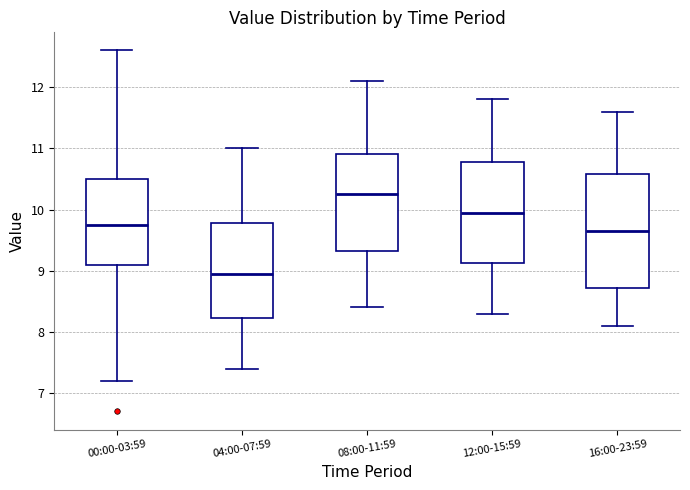

Reading left to right, read every box against the y-axis: the position of its median line, the range the box covers, and the ends of its whiskers. The values are not printed on the chart, so give them approximately, as read against the axis.

00:00-03:59: median 9.8, box 9.1 to 10.5, whiskers 7.2 to 12.6
04:00-07:59: median 9.0, box 8.2 to 9.8, whiskers 7.4 to 11.0
08:00-11:59: median 10.3, box 9.3 to 10.9, whiskers 8.4 to 12.1
12:00-15:59: median 10.0, box 9.1 to 10.8, whiskers 8.3 to 11.8
16:00-23:59: median 9.7, box 8.7 to 10.6, whiskers 8.1 to 11.6